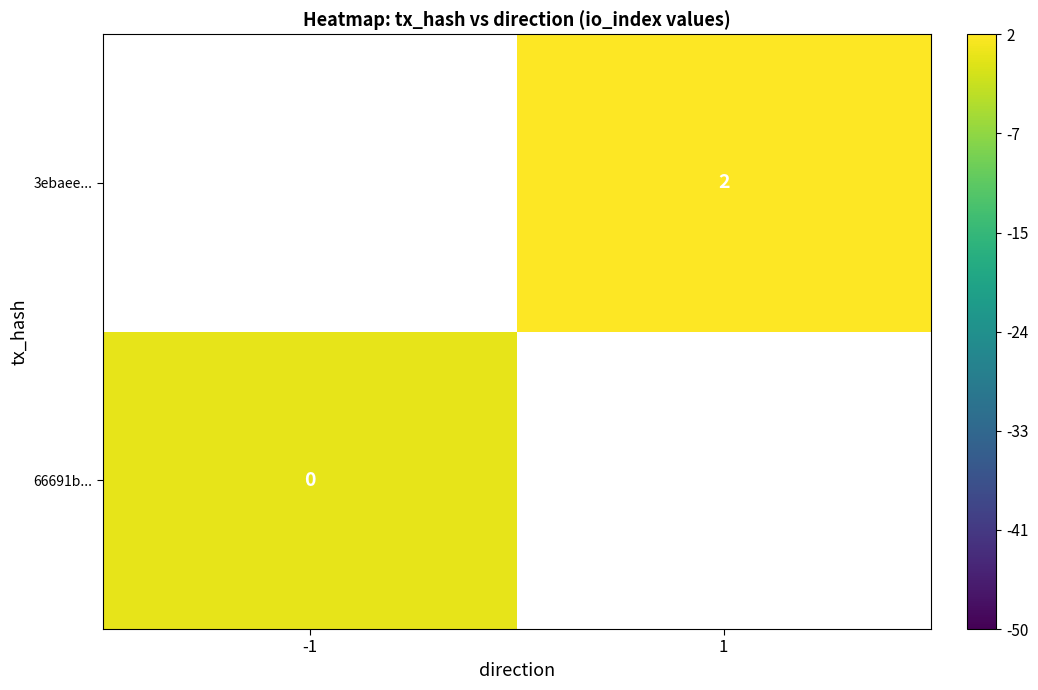

The 3ebaee... series shows 1 at 1. True or false?

False